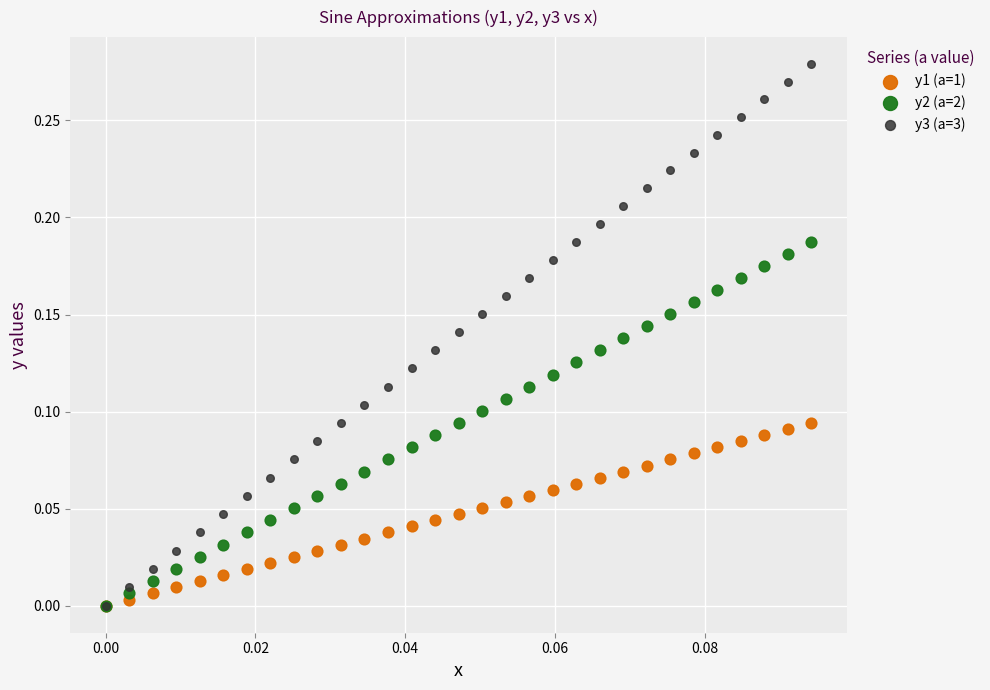

Which series reaches the maximum Y coordinate?

y3 (a=3)